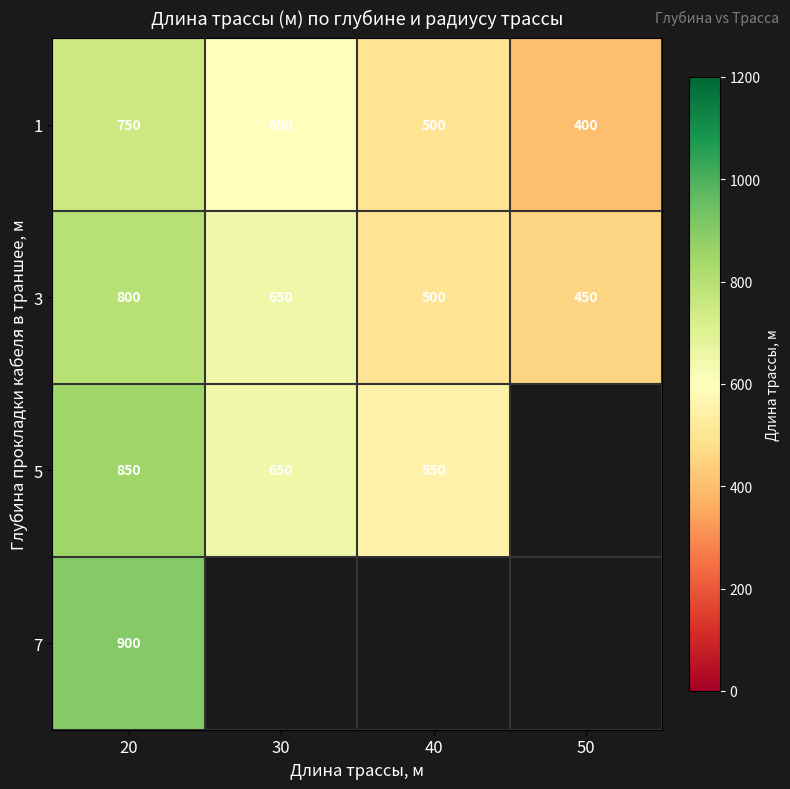

The value of 3 at 50 is 450. True or false?

True